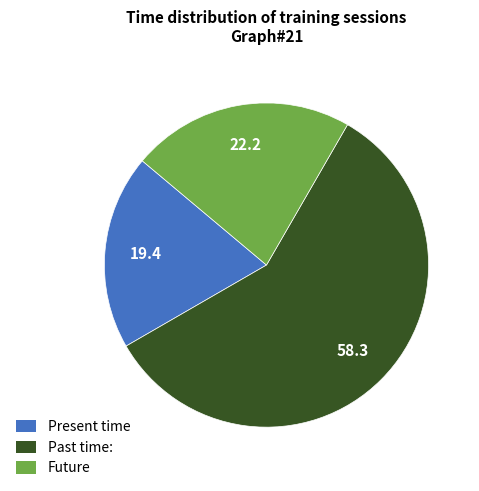

Is there any slice that represents more than half of the pie?

Yes